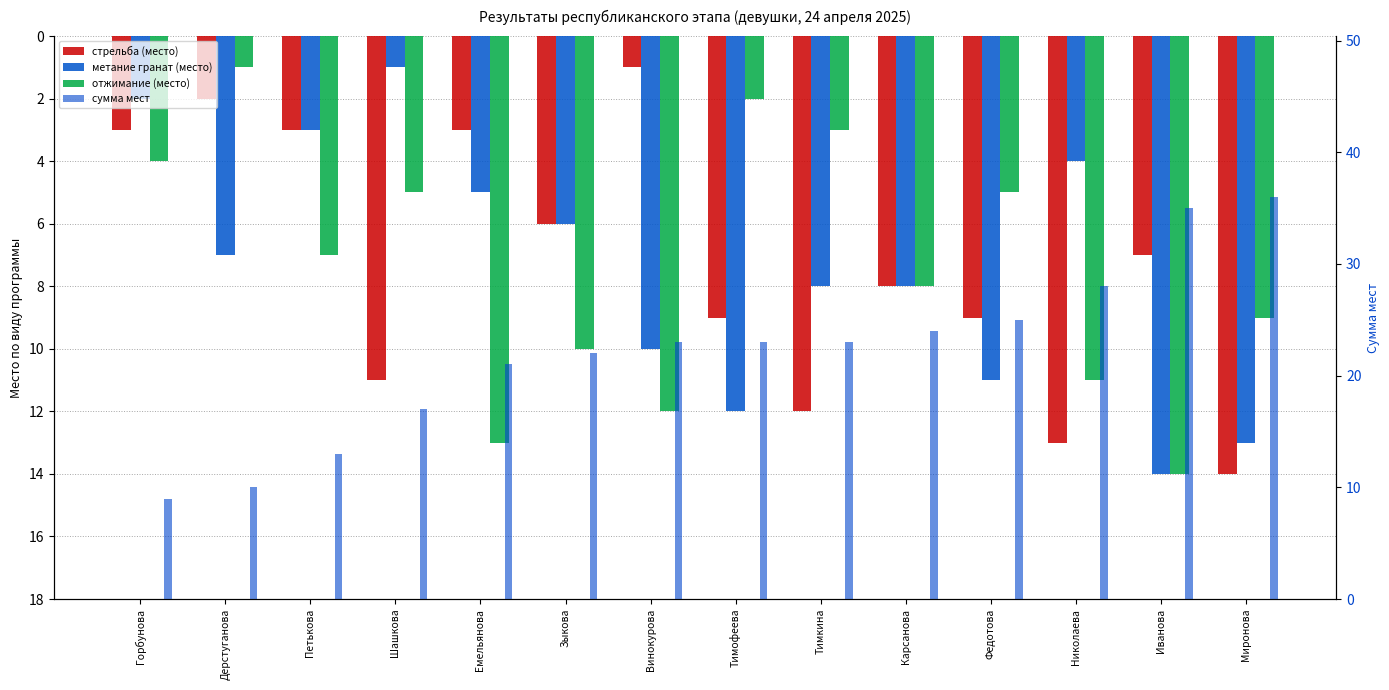

What is the average value of the сумма мест series?

22